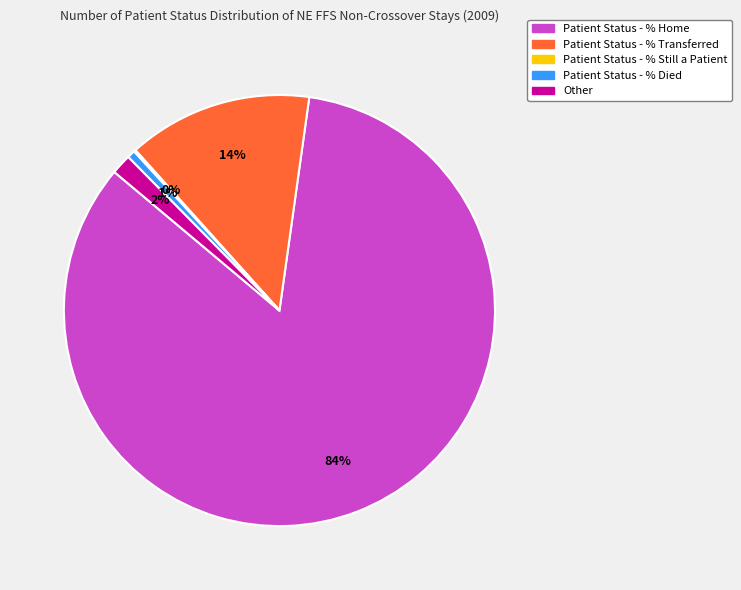

To the nearest percent, what percentage of the pie is Patient Status - % Died?

1%